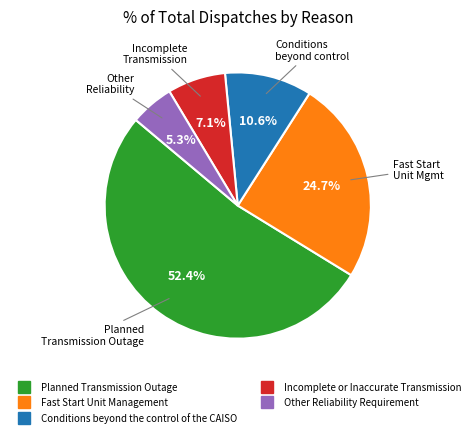

To the nearest percent, what is the difference between the largest and smallest slice percentages?

47%